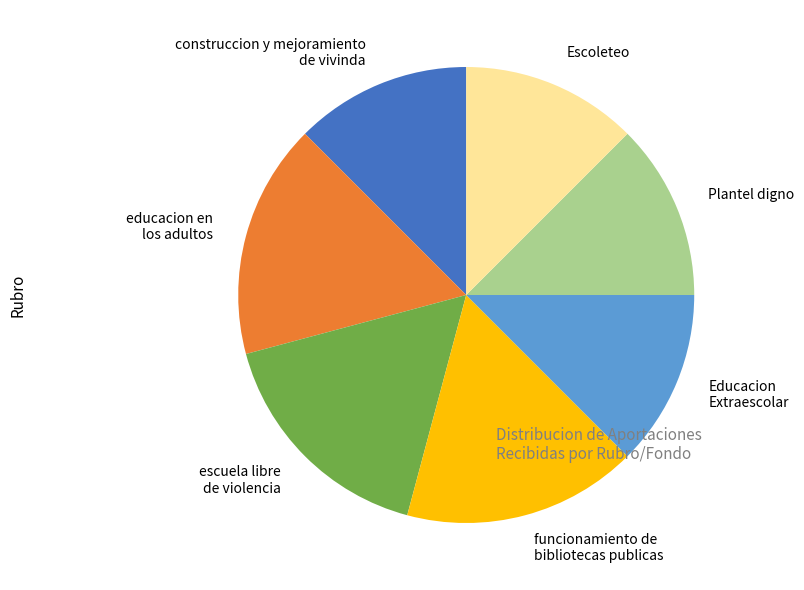

True or false: educacion en los adultos accounts for 2% of the total.

False